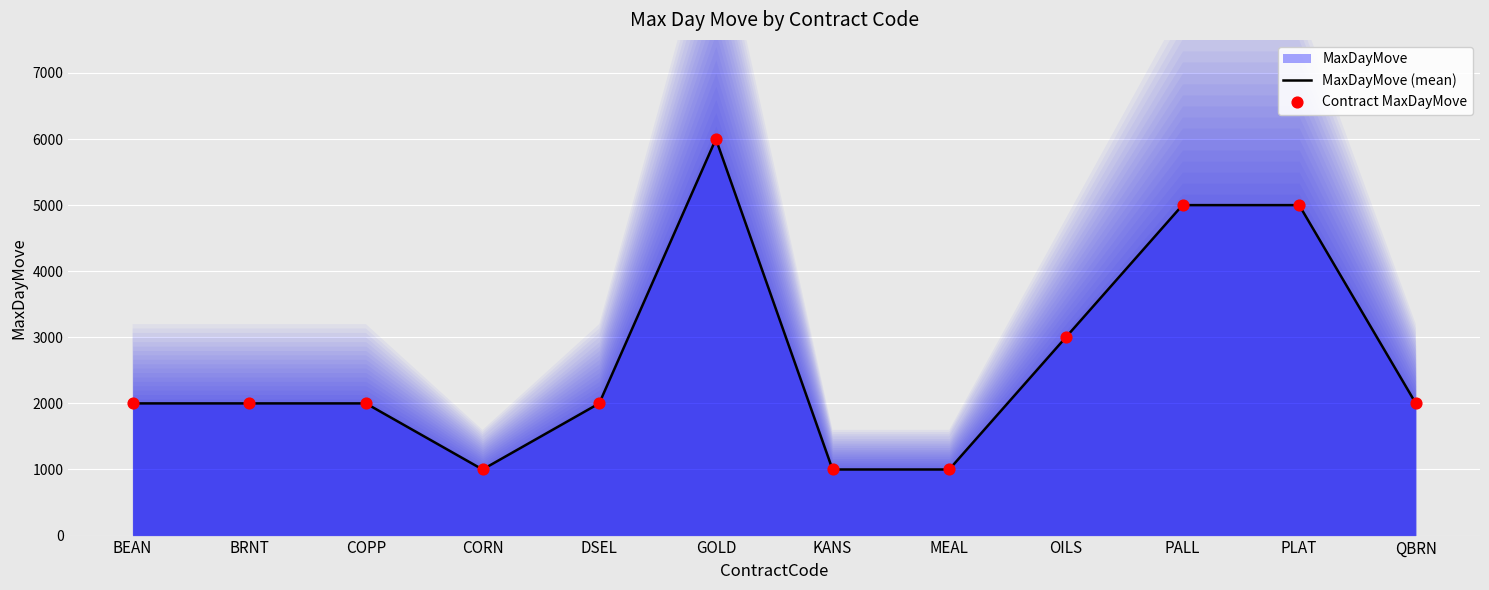

What is the maximum value for MaxDayMove (mean)?

6000